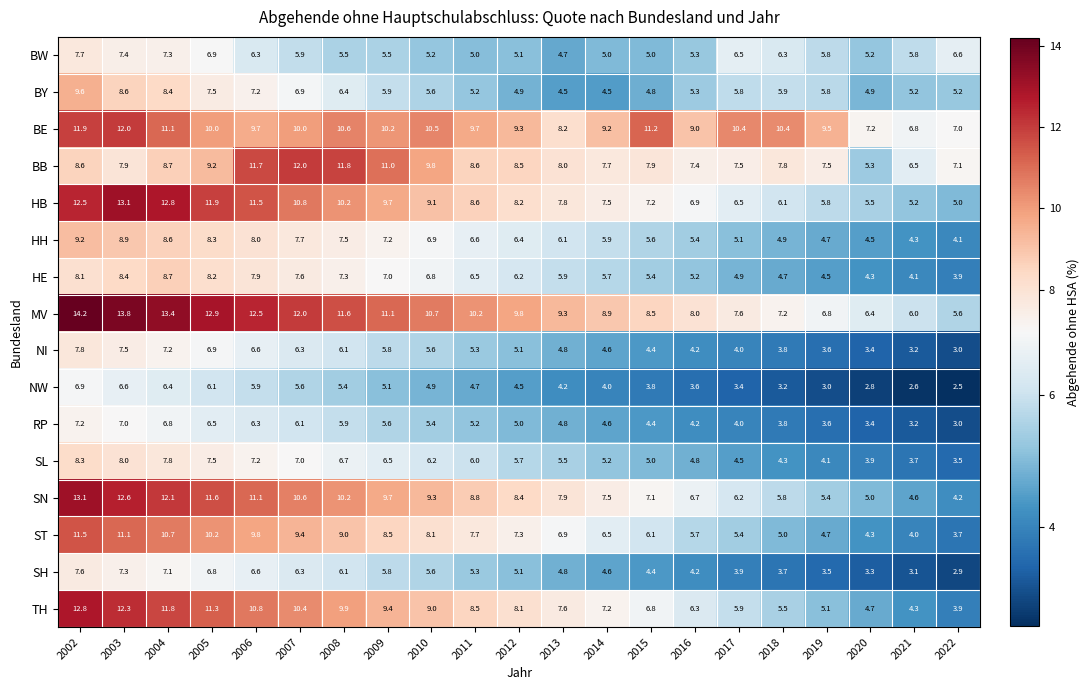

Between 2006 and 2008, which series saw the biggest shift?

HB